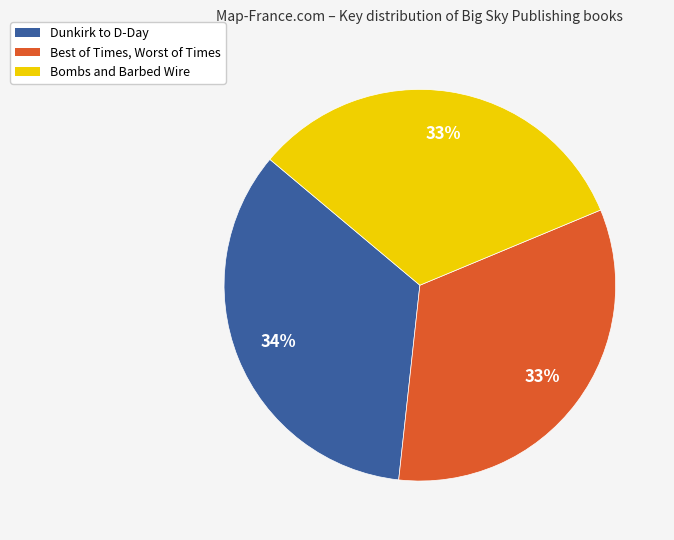

How many slices are in this pie chart?

3